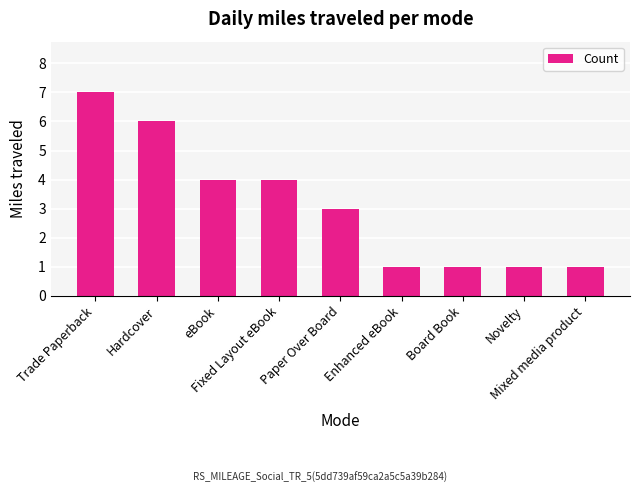

What is the sum of the values at Enhanced eBook and Hardcover?

7